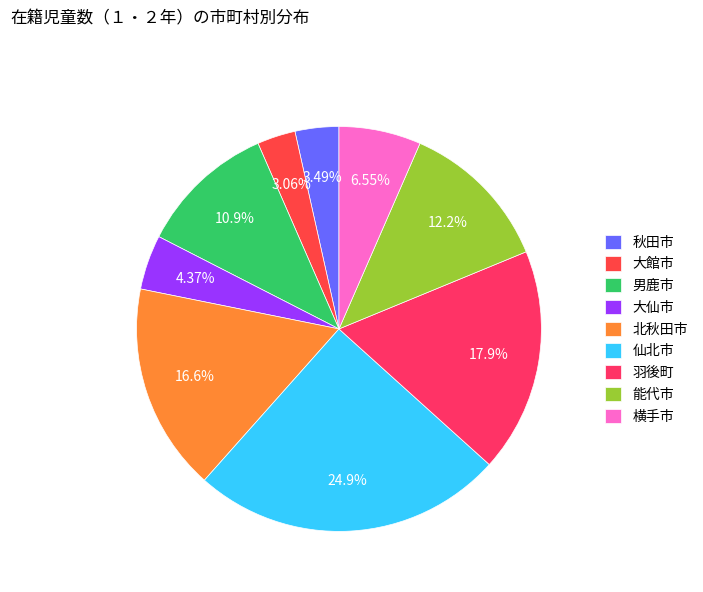

To the nearest percent, what is the difference between the 横手市 and 秋田市 slice percentages?

3%